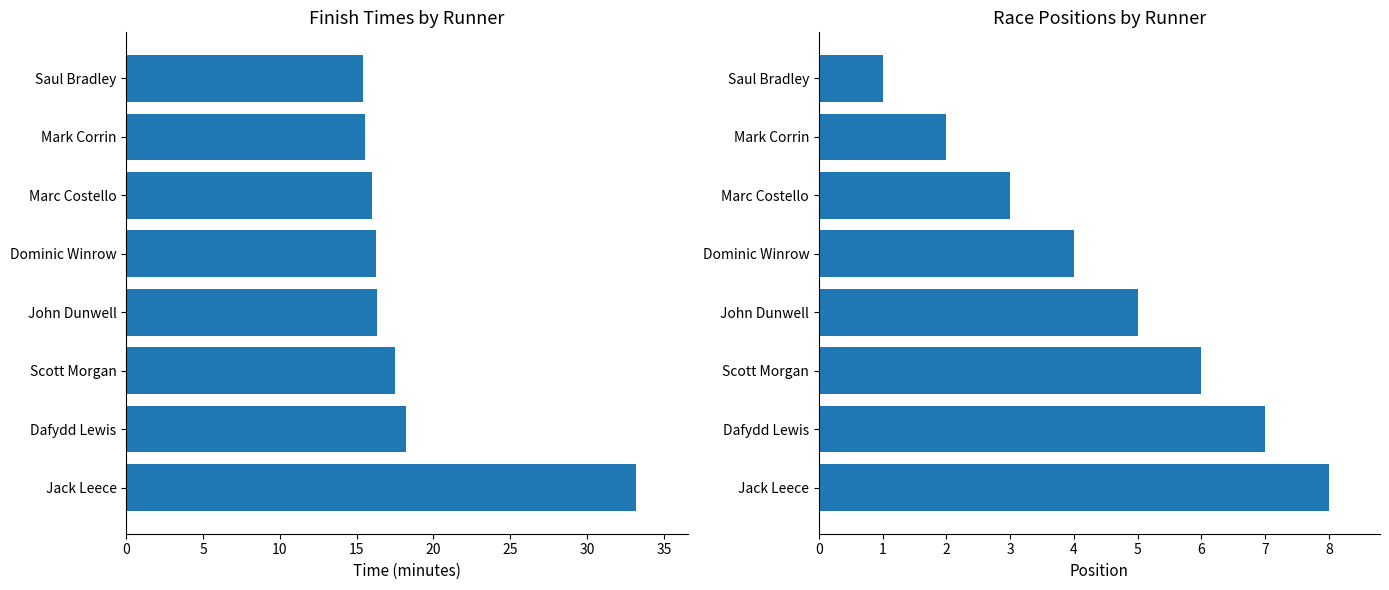

What is the sum of all Time values?

148.5